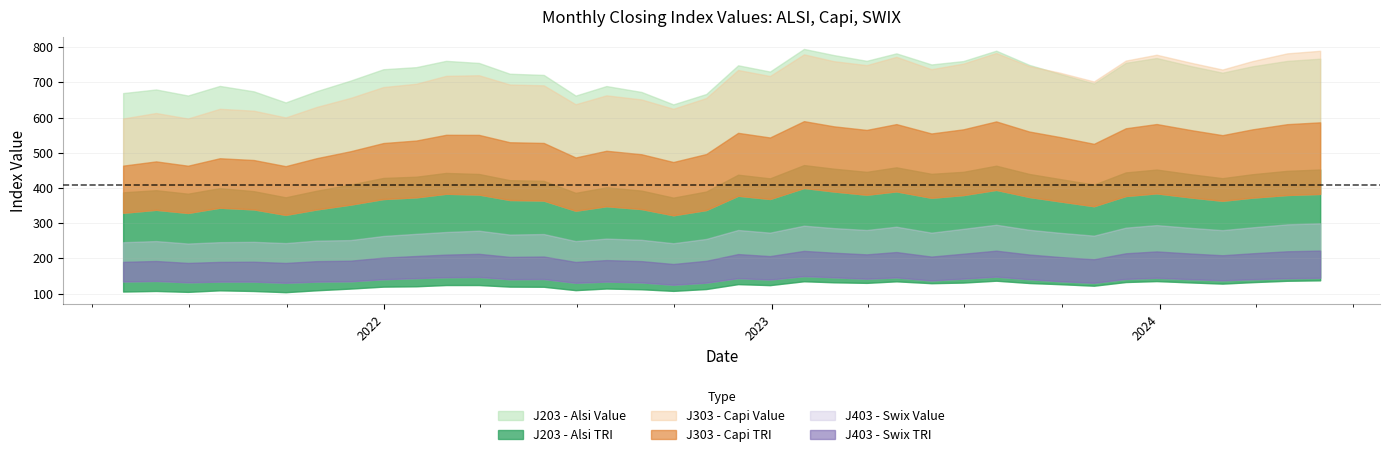

The J303_Capi_TRI series shows 42251.4 at J303_Capi_Value. True or false?

False